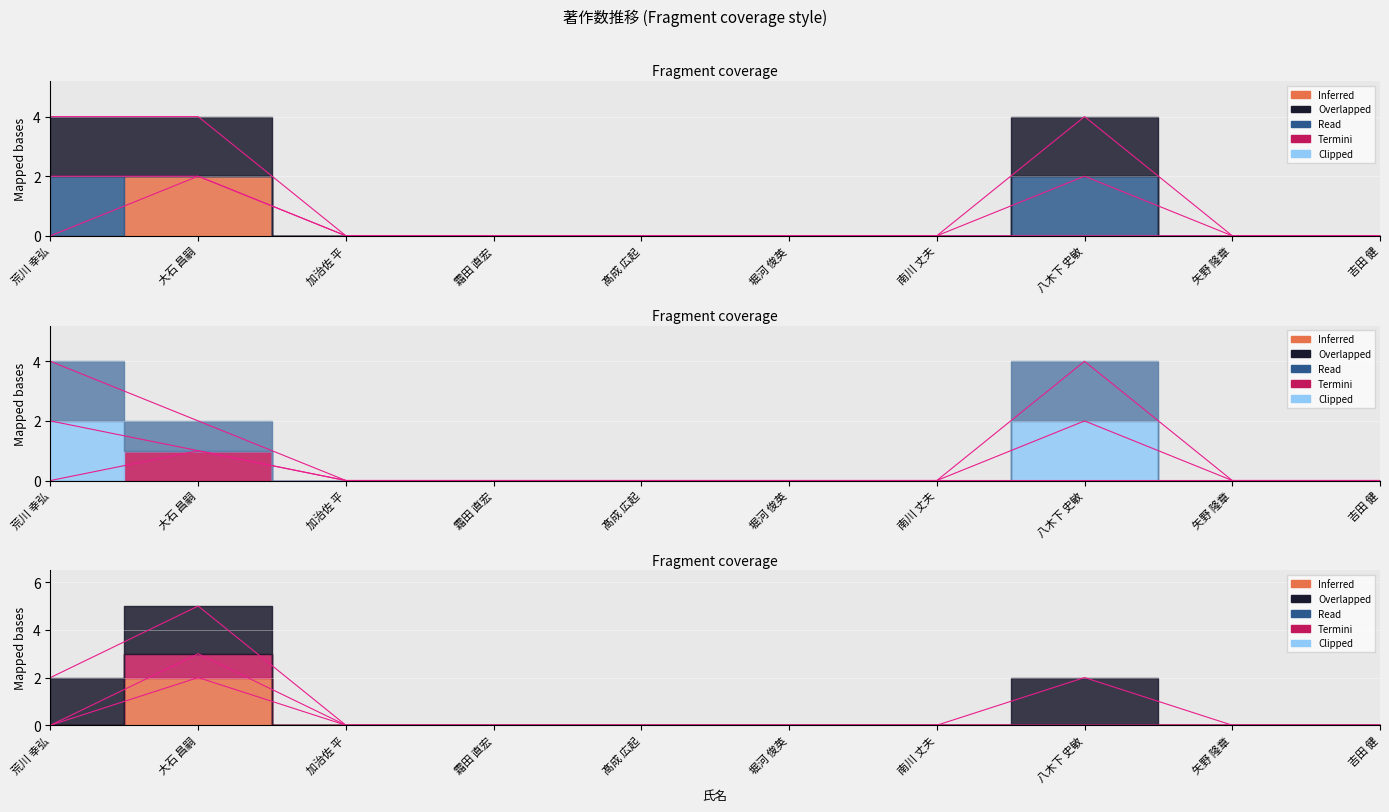

At which category does 著作2022 reach its first local peak?

大石 昌嗣